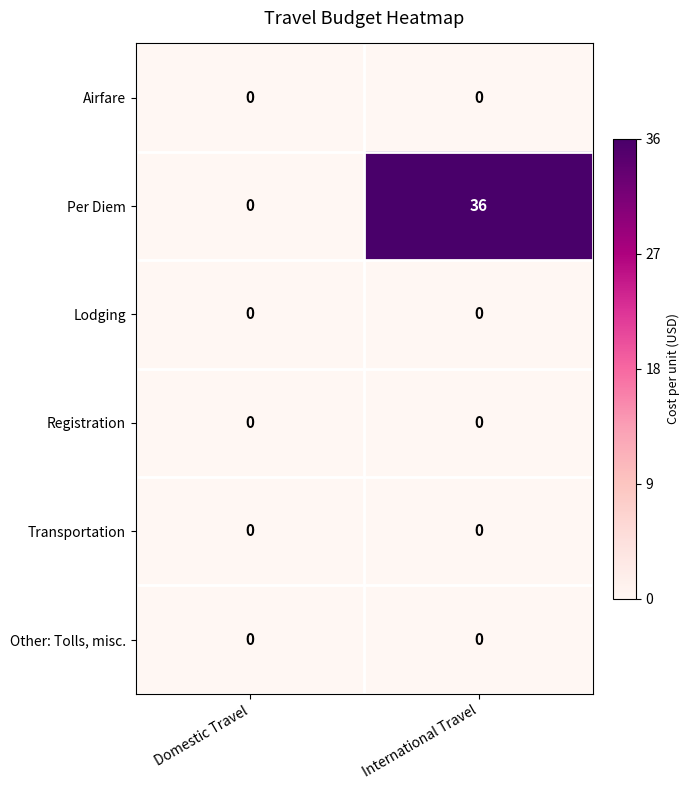

True or false: Per Diem has a value of 20 at Domestic Travel.

False